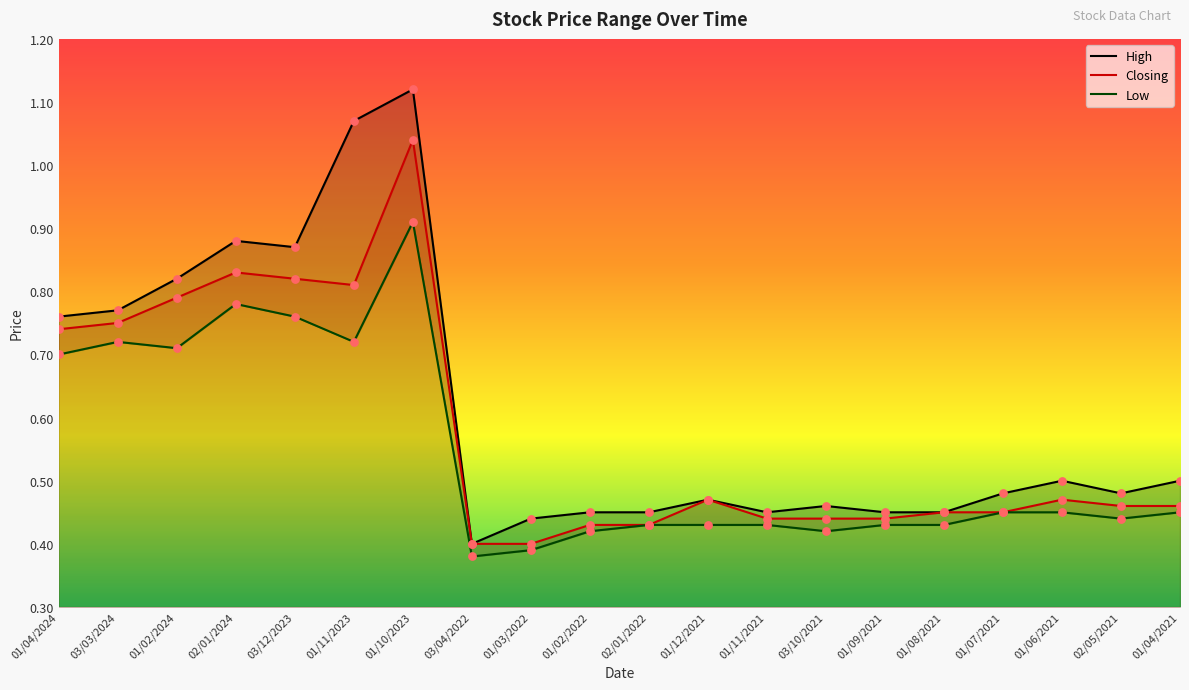

Which series reaches the maximum Y coordinate?

High